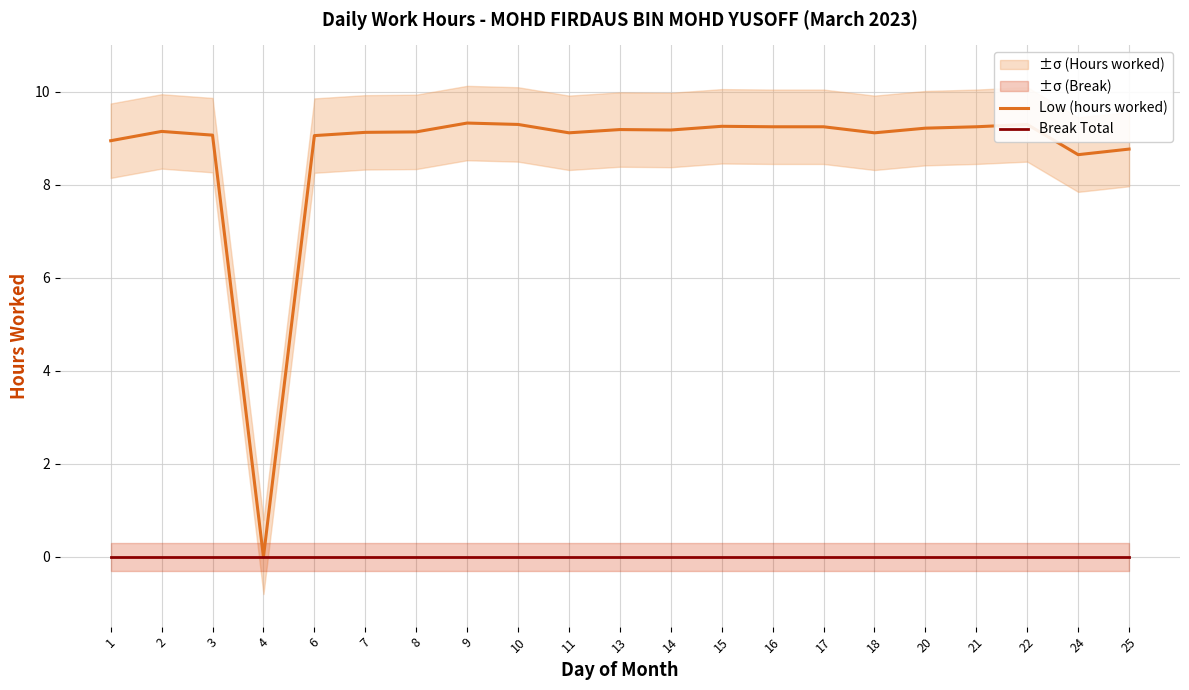

True or false: Break Total has more than 2 points higher than both neighbors.

False